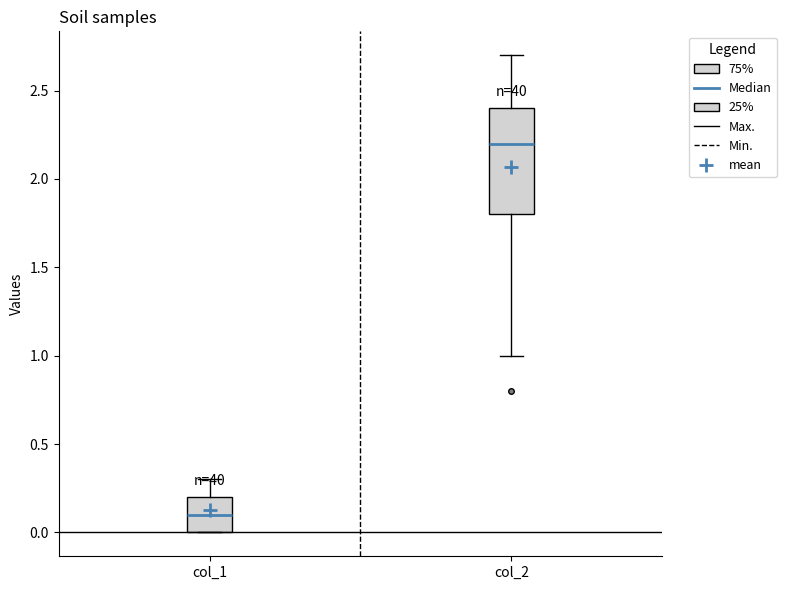

Reading left to right, read every box against the y-axis: the position of its median line, the range the box covers, and the ends of its whiskers. The values are not printed on the chart, so give them approximately, as read against the axis.

col_1: median 0.1, box 0.0 to 0.2, whiskers 0.0 to 0.3
col_2: median 2.2, box 1.8 to 2.4, whiskers 1.0 to 2.7